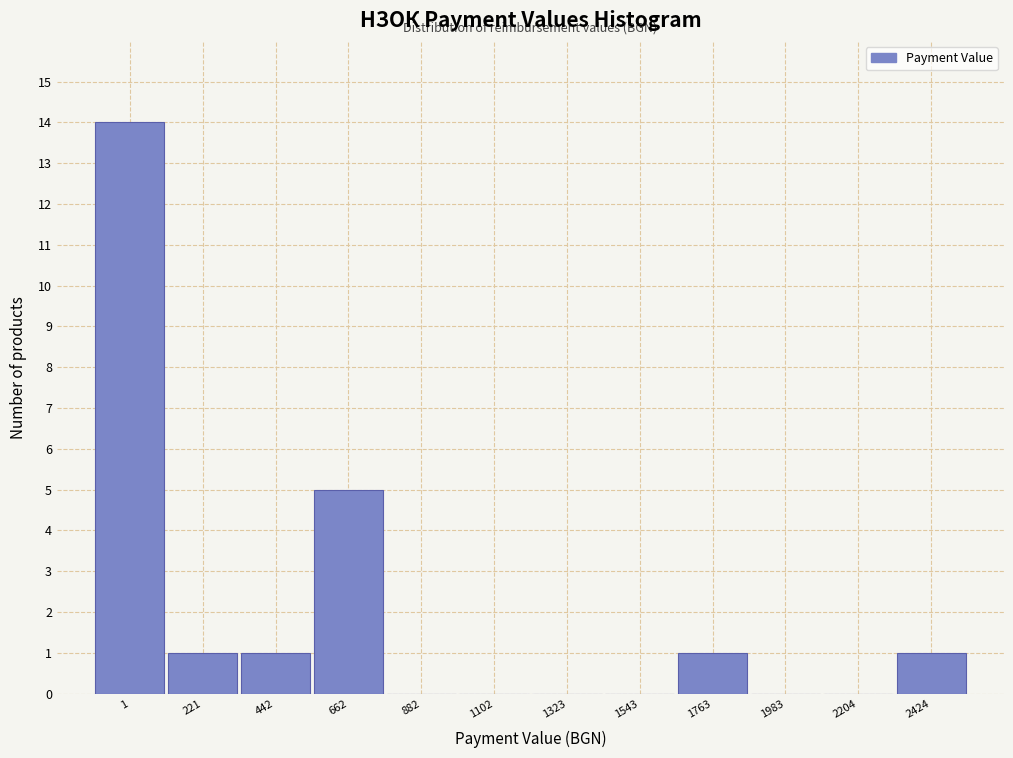

Reading right to left, extract all data points from this chart.

2424=1	2204=0	1983=0	1763=1	1543=0	1323=0	1102=0	882=0	662=5	442=1	221=1	1=14